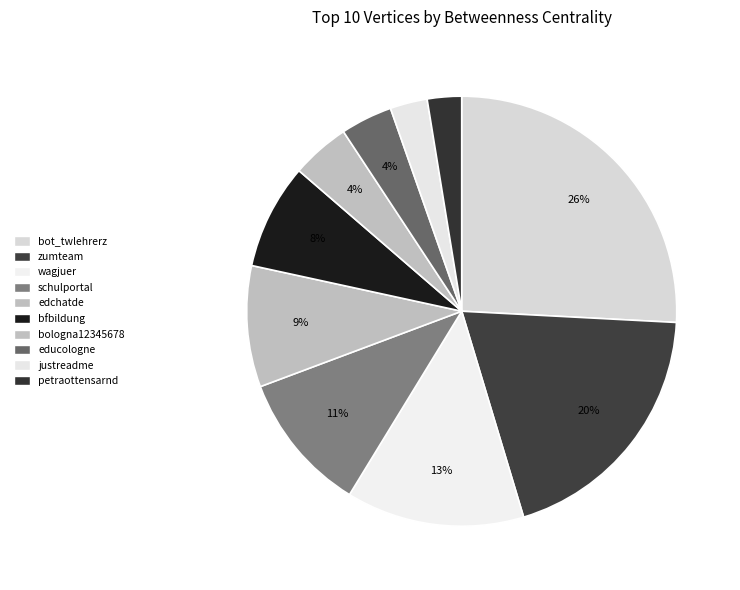

Between educologne and wagjuer, which is larger?

wagjuer